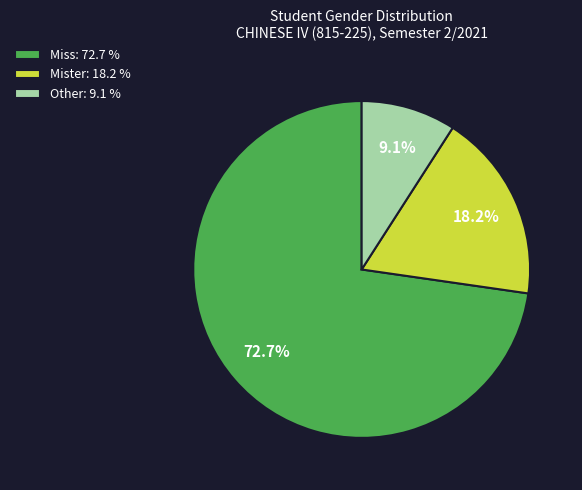

Is it true that Other is 9% of the pie?

True